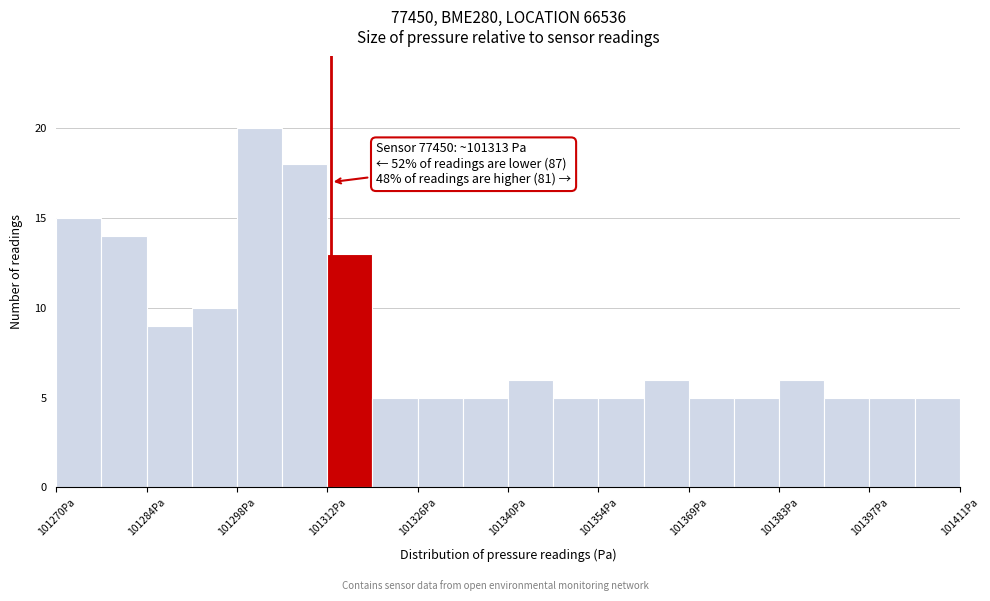

Around what value on the x-axis is the tallest bar? Give the approximate position of its centre, as read against the axis.

101302